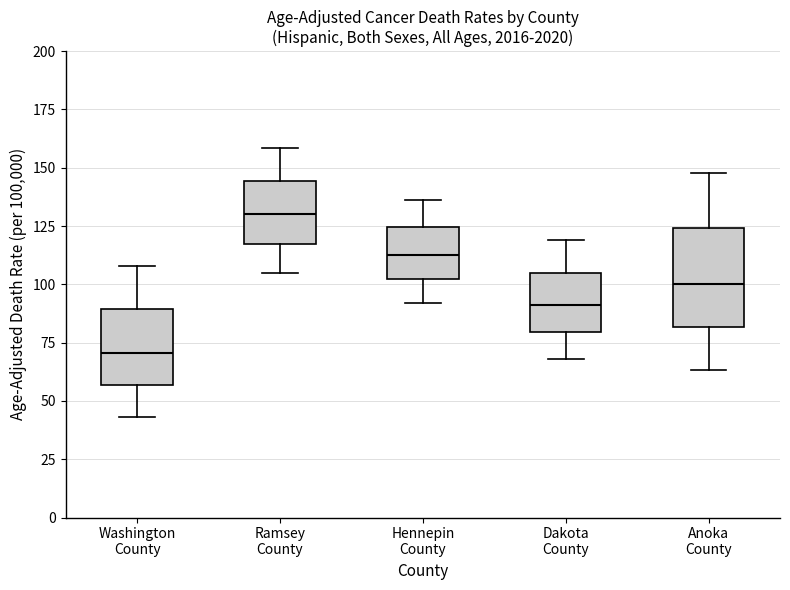

Where does the median line of the box for Anoka County sit on the y-axis? The values are not printed on the chart, so give them approximately, as read against the axis.

100